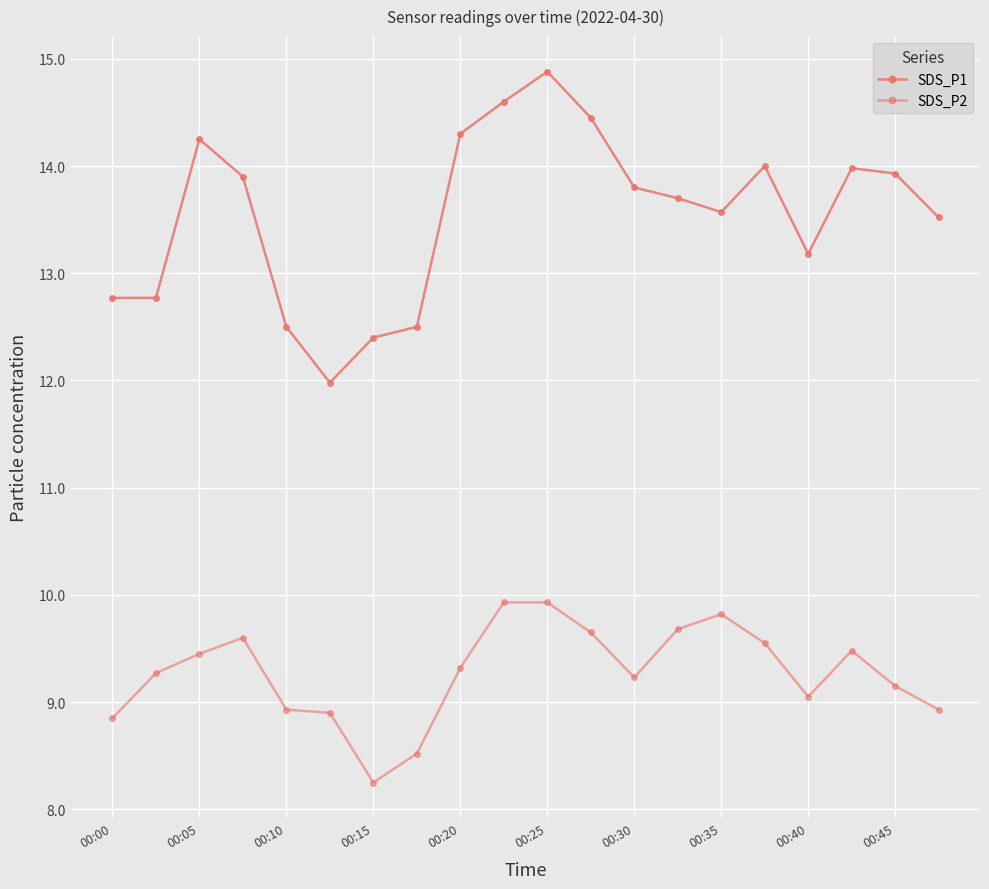

How many interior local valleys does the SDS_P2 series have?

3